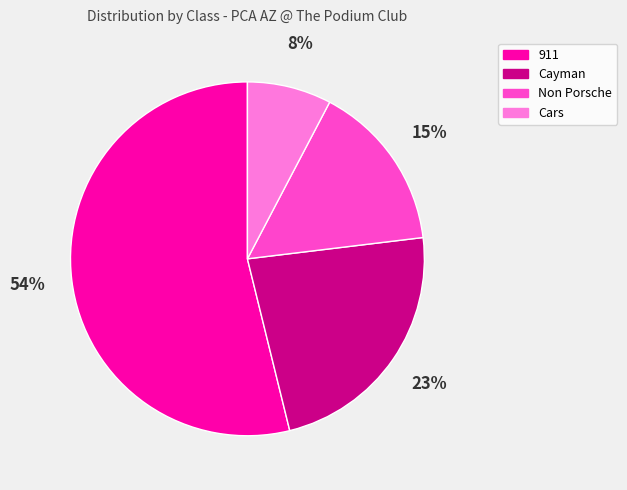

Is it true that 911 is 45% of the pie?

False